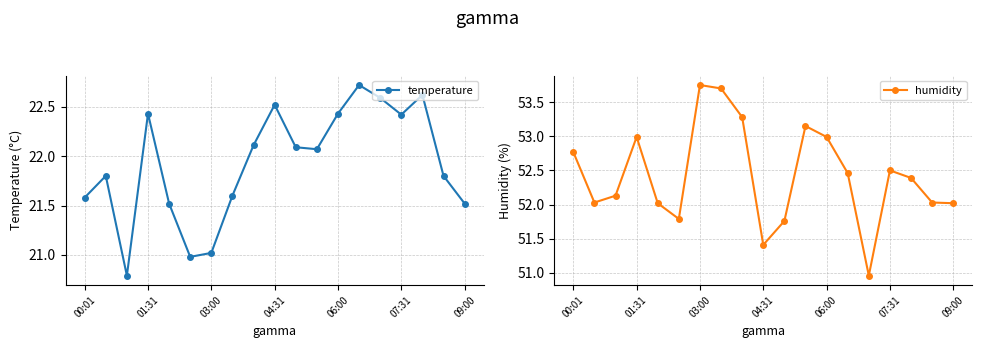

Where does the temperature series first go above 22?

01:31